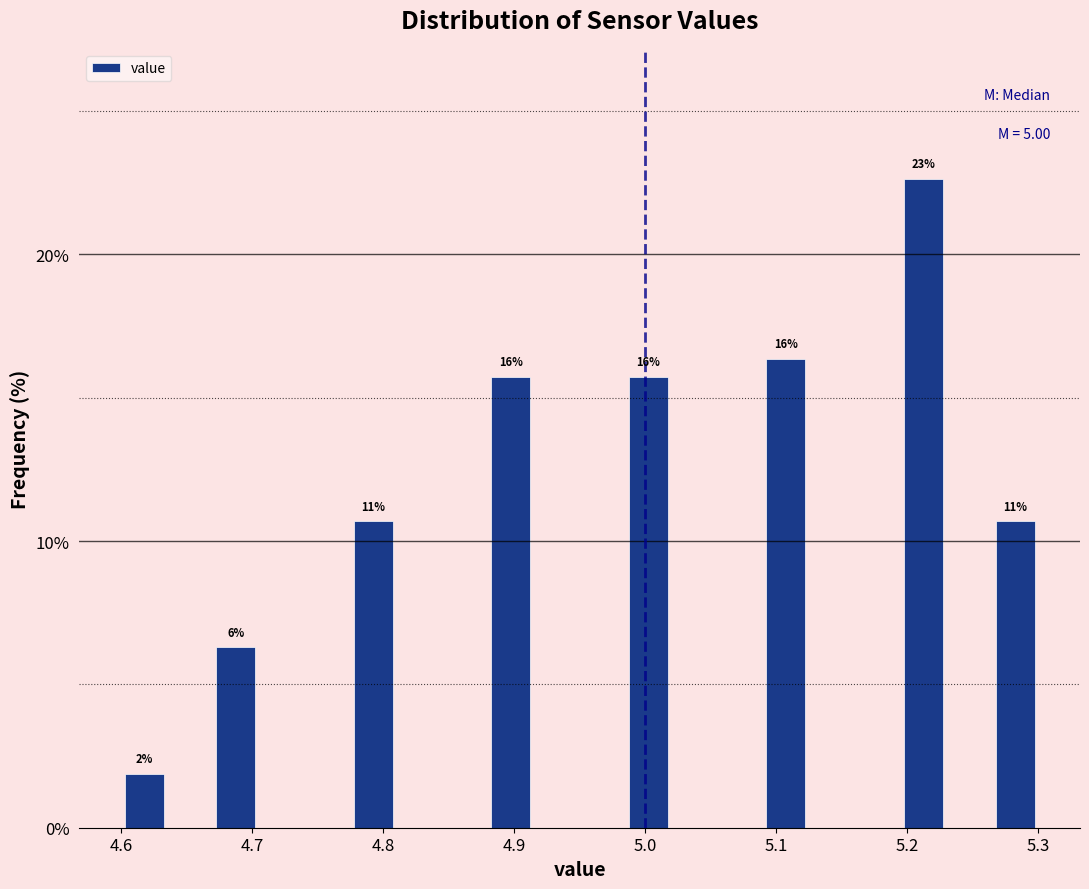

Around what value on the x-axis is the tallest bar? Give the approximate position of its centre, as read against the axis.

5.21